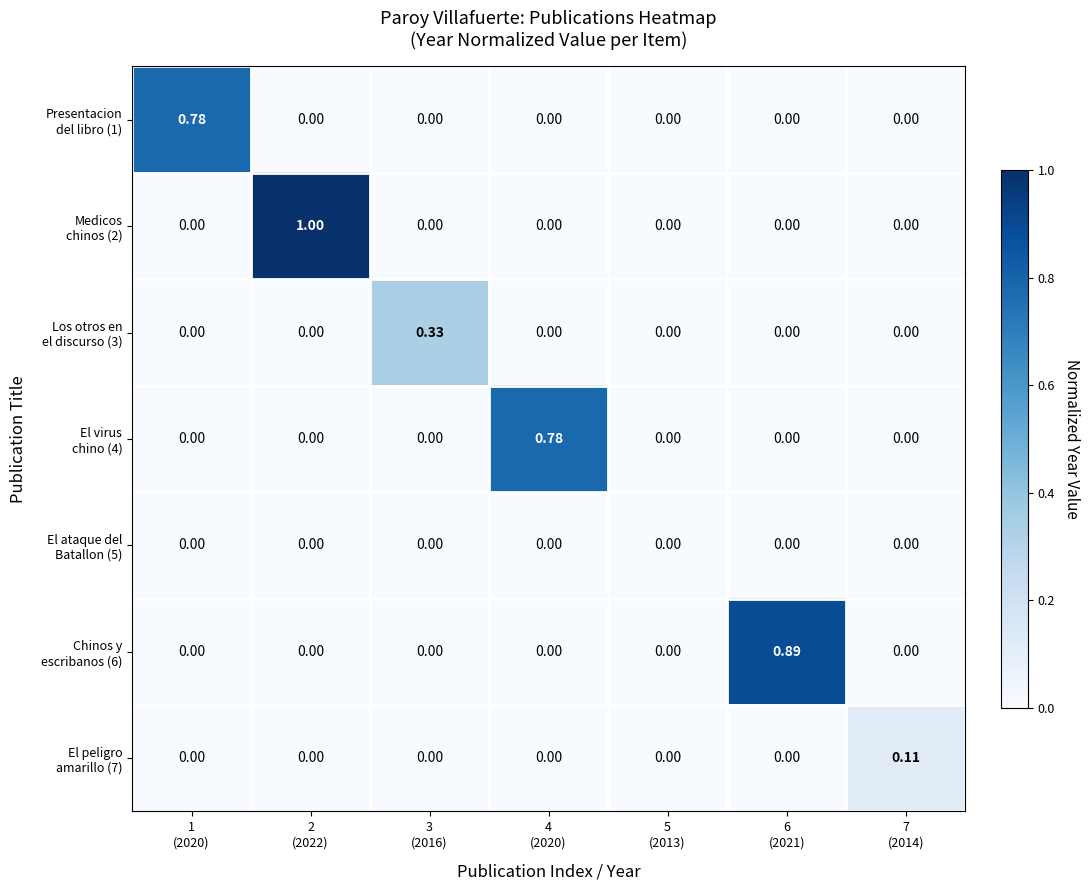

Rank the series at 3 (2016) from lowest to highest value.

Presentacion del libro (1), Medicos chinos (2), El virus chino (4), El ataque del Batallon (5), Chinos y escribanos (6), El peligro amarillo (7), Los otros en el discurso (3)